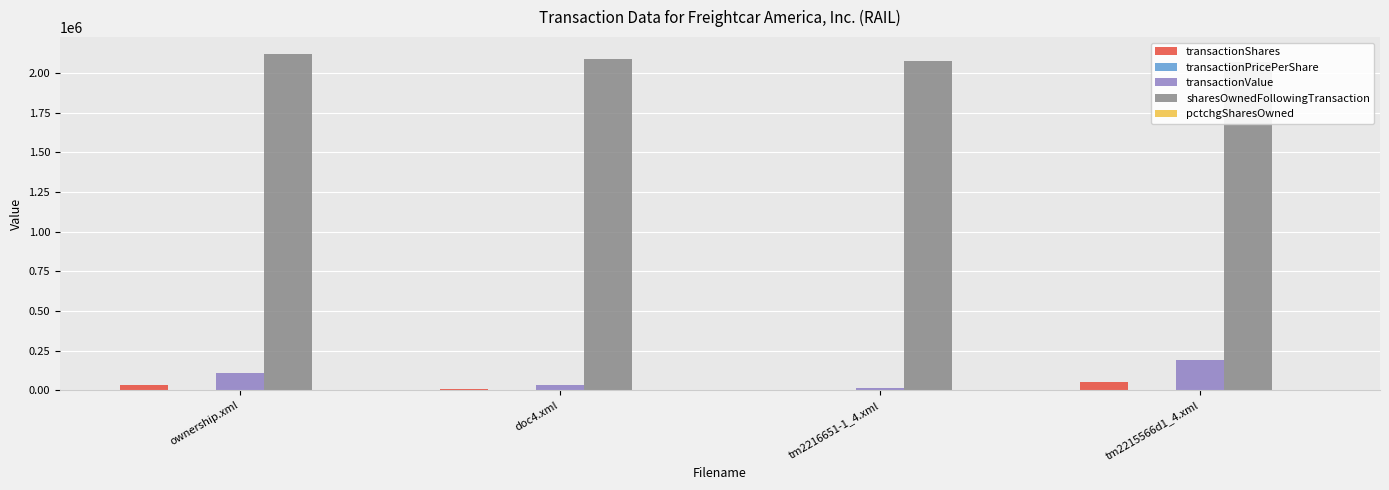

Reading left to right, extract all data points from this chart.

transactionShares: ownership.xml=33400.0	doc4.xml=10600.0	tm2216651-1_4.xml=4000.0	tm2215566d1_4.xml=52090.0
transactionPricePerShare: ownership.xml=3.3	doc4.xml=3.5	tm2216651-1_4.xml=4.5	tm2215566d1_4.xml=3.7
transactionValue: ownership.xml=110656.0	doc4.xml=36888.0	tm2216651-1_4.xml=17900.0	tm2215566d1_4.xml=191483.0
sharesOwnedFollowingTransaction: ownership.xml=2121221.0	doc4.xml=2087821.0	tm2216651-1_4.xml=2077221.0	tm2215566d1_4.xml=2073221.0
pctchgSharesOwned: ownership.xml=2.0	doc4.xml=1.0	tm2216651-1_4.xml=0.0	tm2215566d1_4.xml=3.0